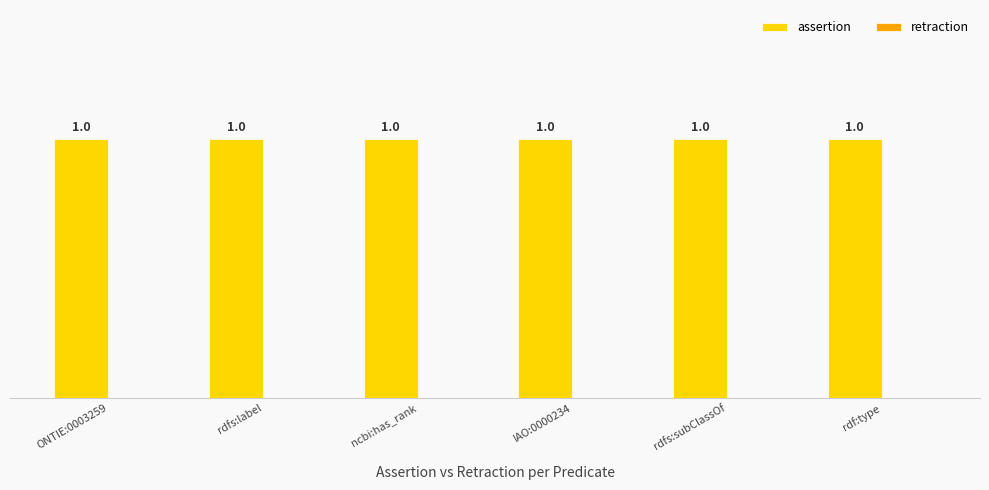

What is the total value across all series at ONTIE:0003259?

1